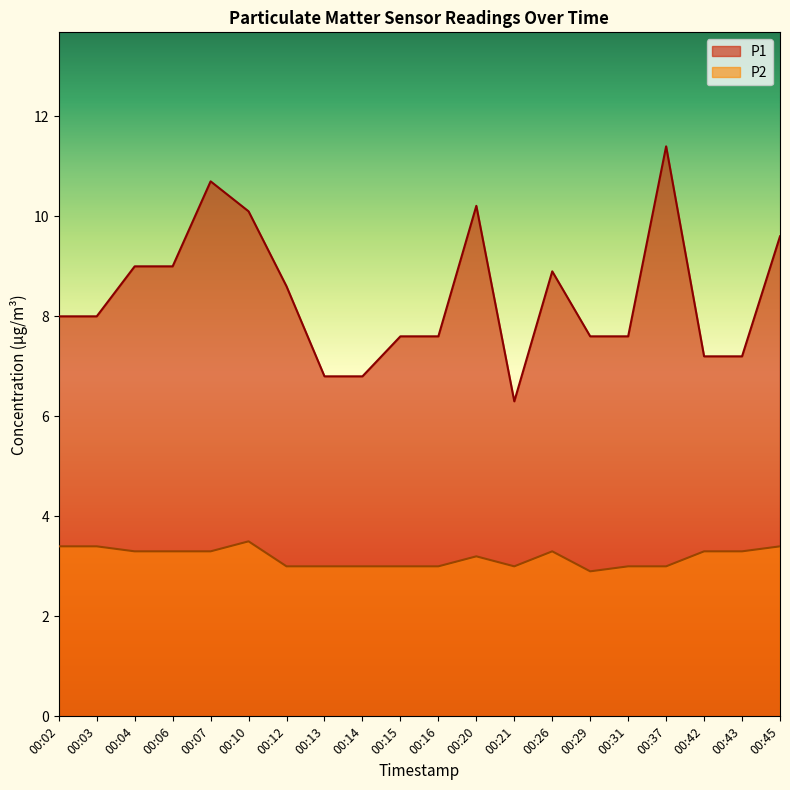

At which category is the sum across all series the highest?

00:37